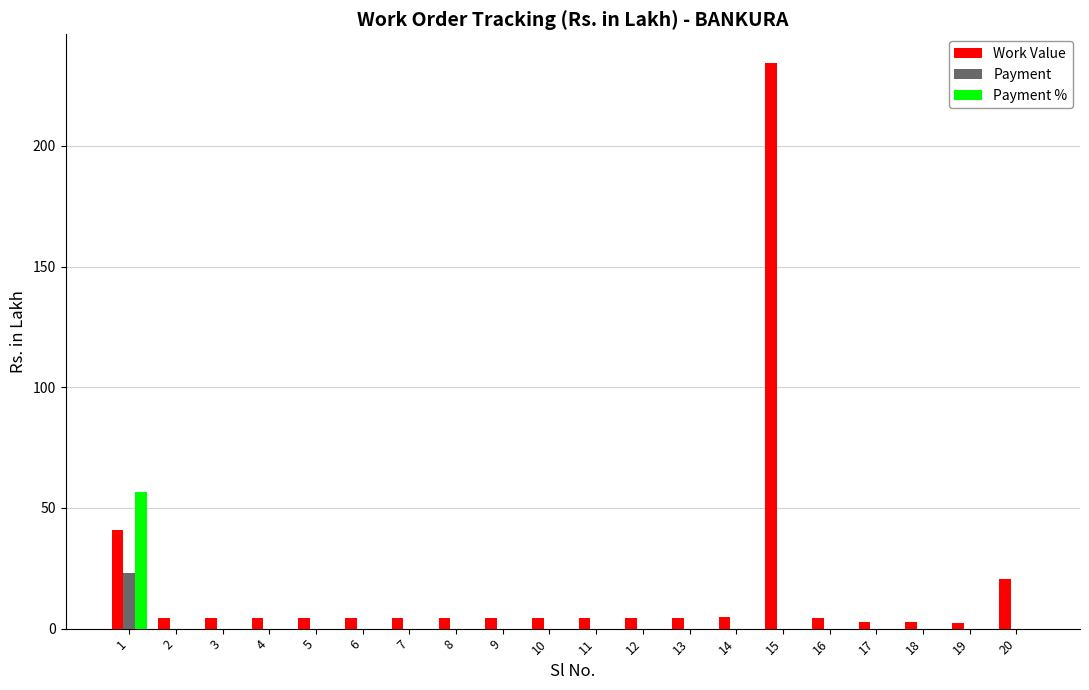

Is the value of Payment % at 20 greater than the value of Work Value at 9?

No